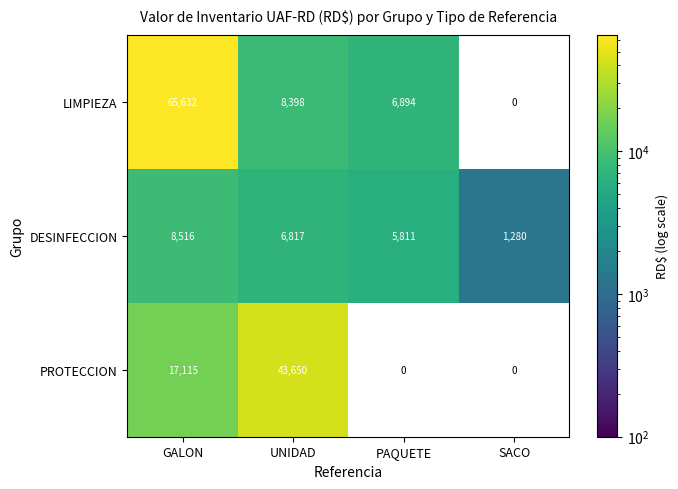

Which category has the highest value across all series?

GALON